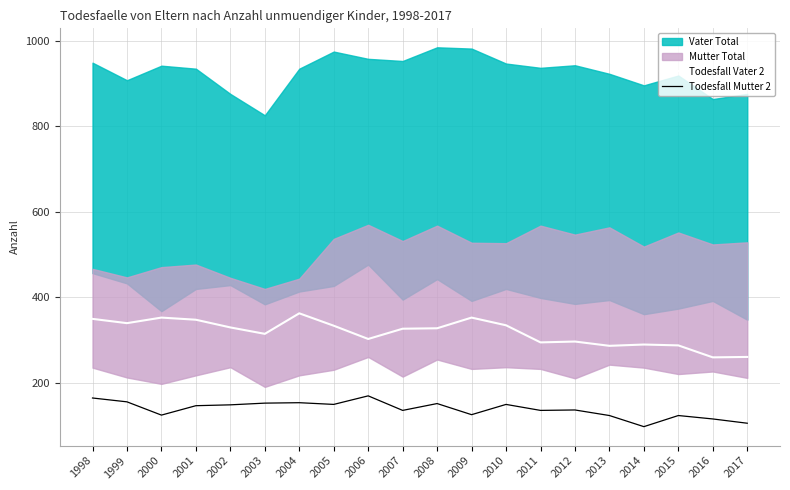

What is the maximum value for Todesfall Mutter 2?

170